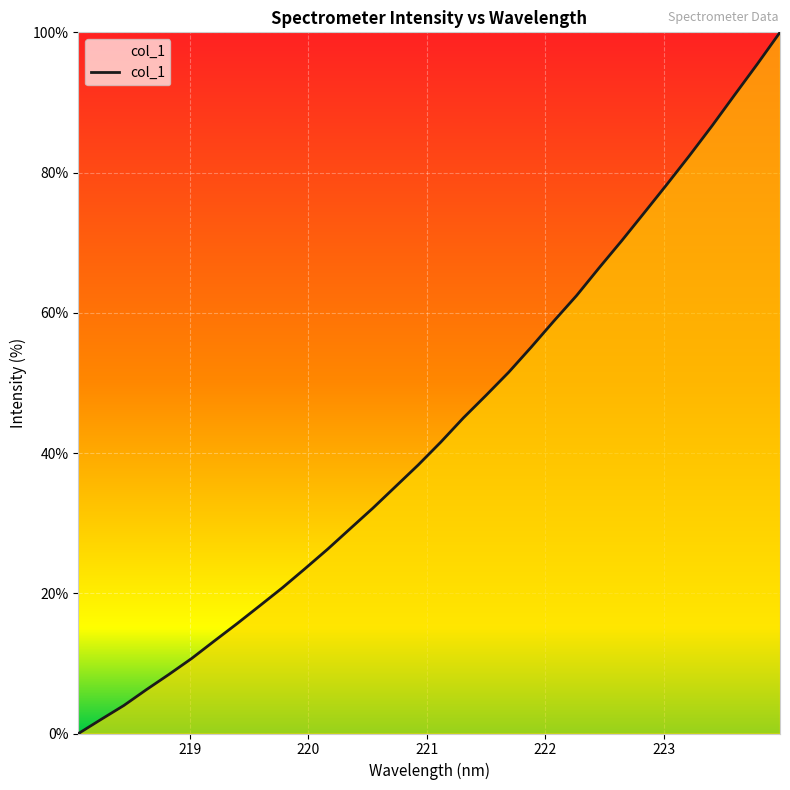

What is the greatest value displayed?

100.0